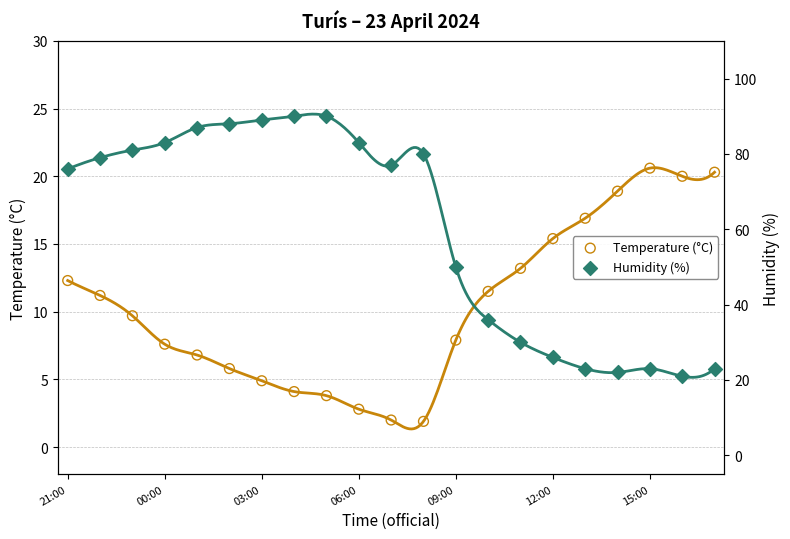

Which series has the largest total across all categories?

Humidity (%)